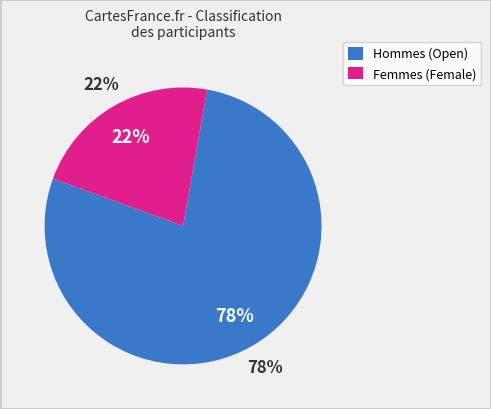

Does Open account for over 50% of the chart?

Yes